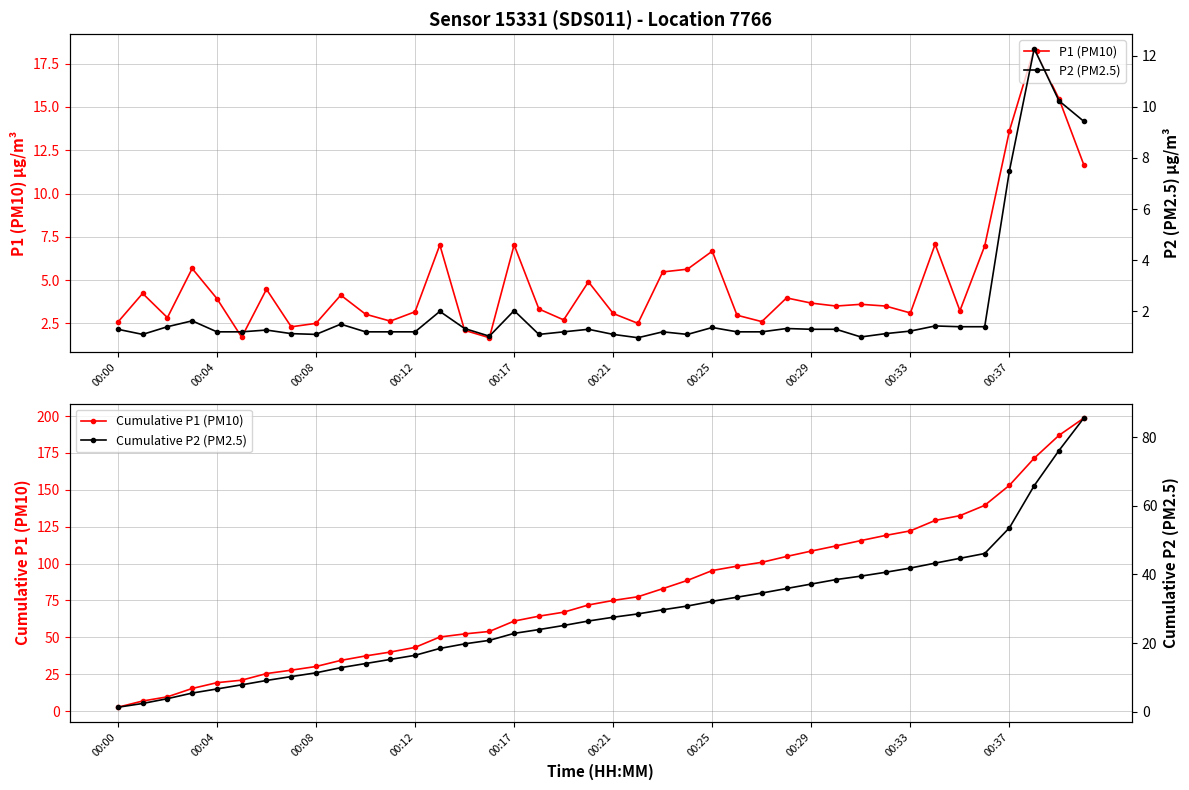

True or false: P2 (PM2.5) and Cumulative P1 (PM10) intersect in this chart.

False